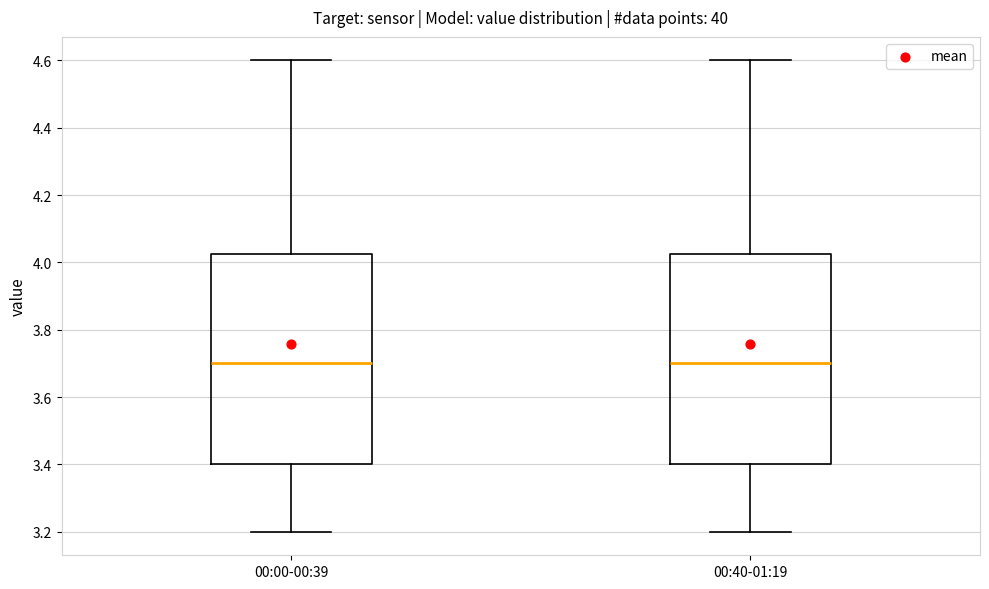

Reading left to right, transcribe this box plot: for each box, give where its median line is, the range the box spans, and where its two whiskers end, as read against the y-axis. The values are not printed on the chart, so give them approximately, as read against the axis.

00:00-00:39: median 3.70, box 3.40 to 4.02, whiskers 3.20 to 4.60
00:40-01:19: median 3.70, box 3.40 to 4.02, whiskers 3.20 to 4.60